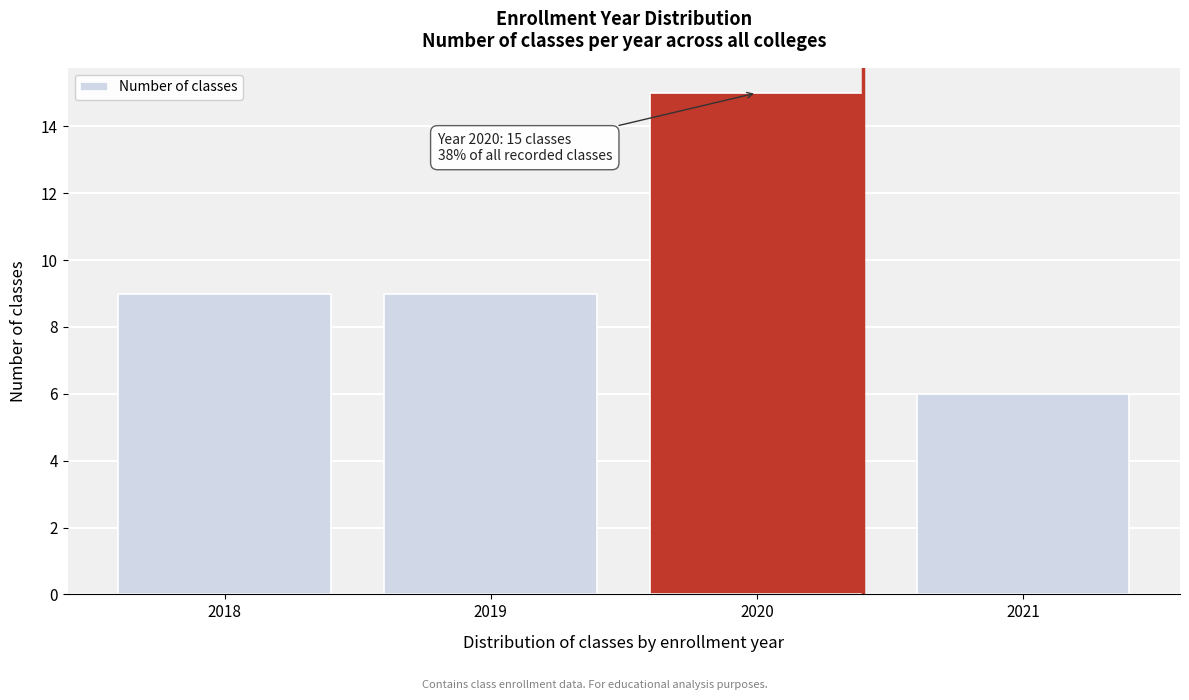

Reading right to left, transcribe all the data shown in this chart.

6	15	9	9